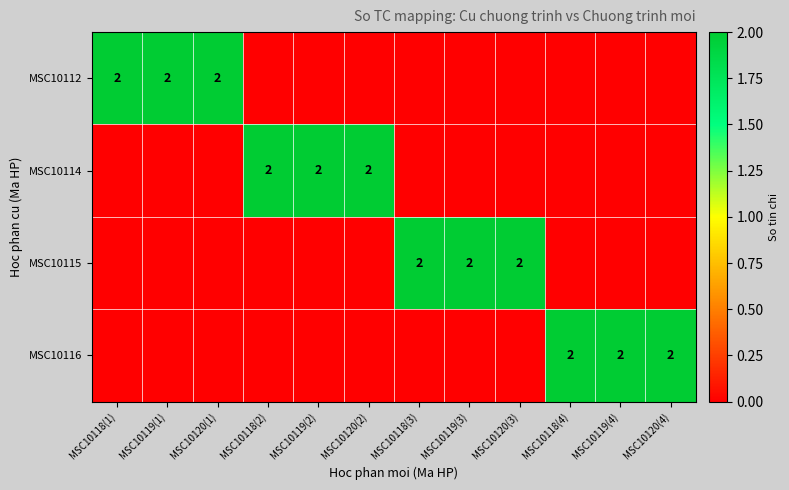

The value of MSC10116 at MSC10120(4) is 2. True or false?

True